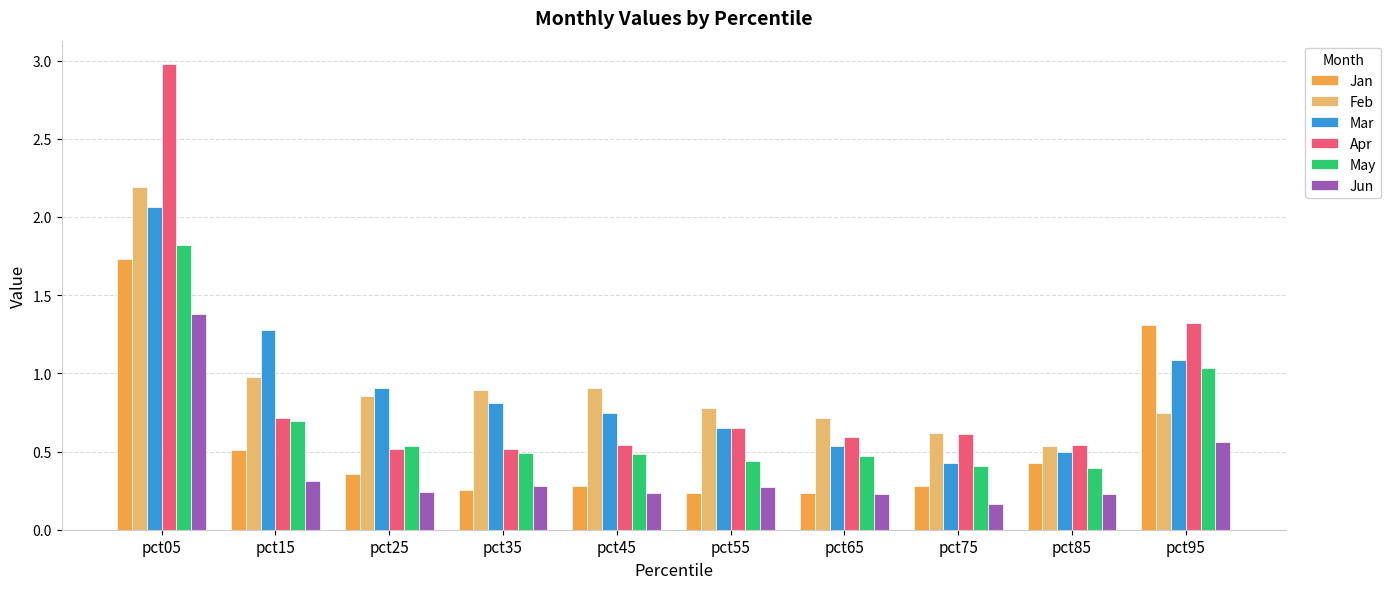

Is the value of Jun at pct65 greater than the value of Mar at pct05?

No